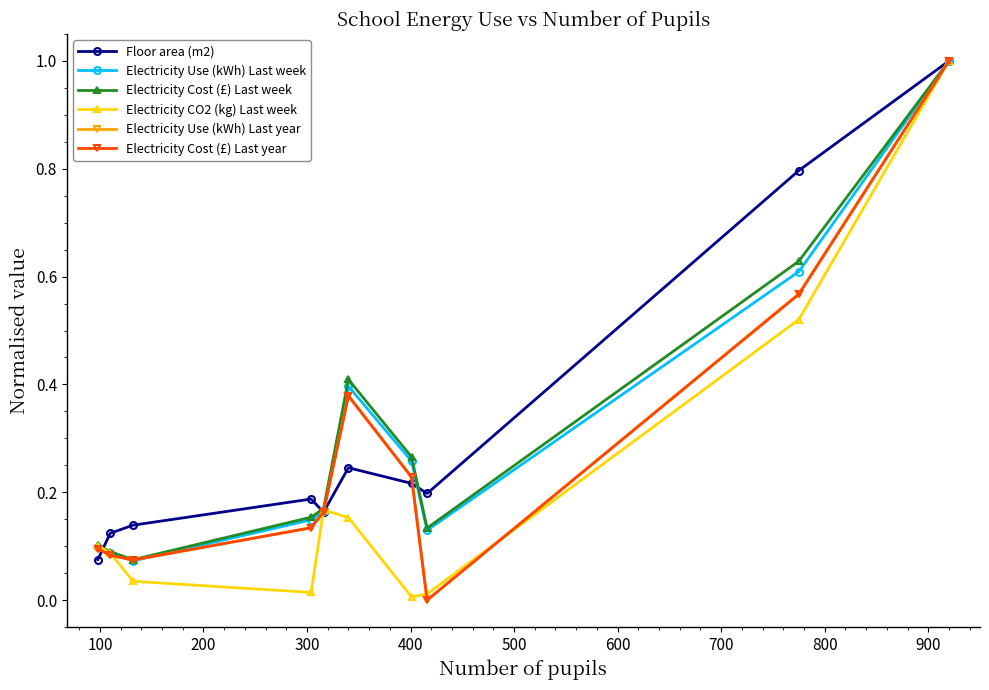

True or false: Electricity Cost (£) Last week has more than 0 interior local peaks.

True